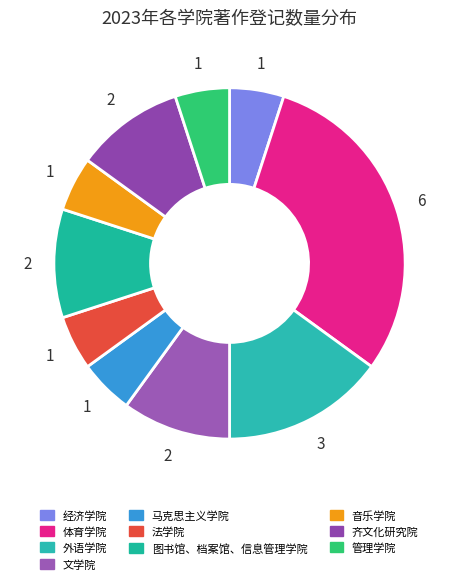

To the nearest percent, what is the average slice percentage?

10%